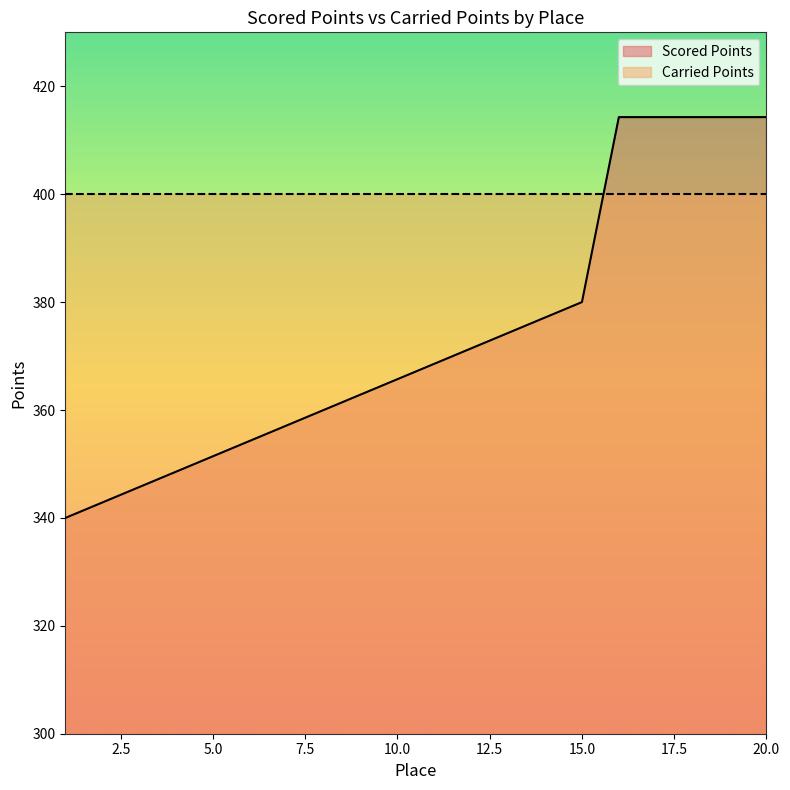

Count the number of data series in this chart.

2